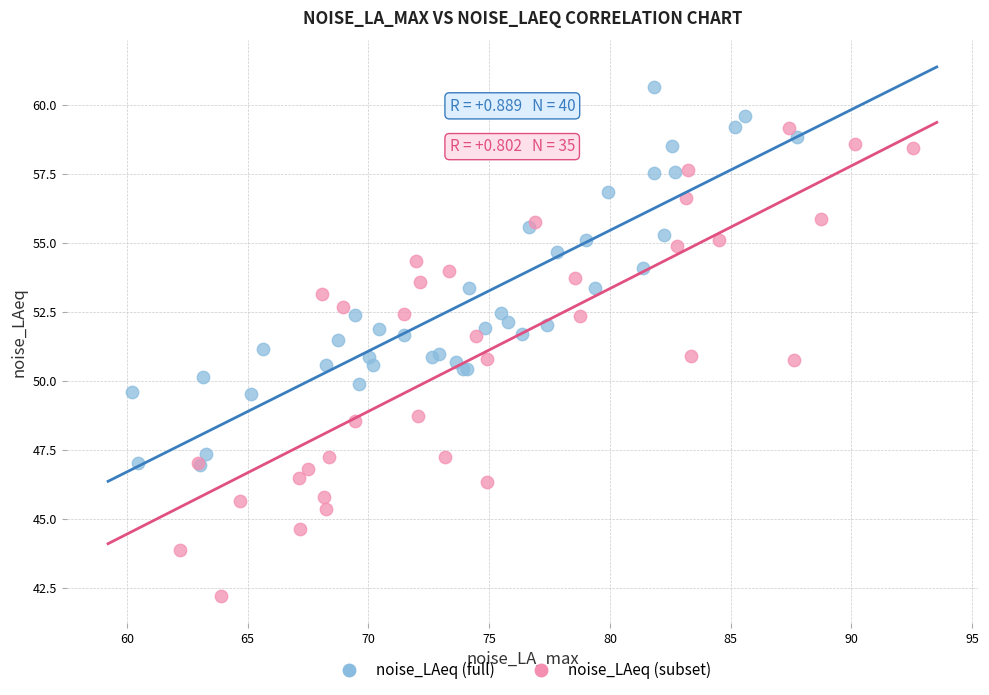

Which series has the largest Y range (max minus min)?

noise_LAeq (subset)